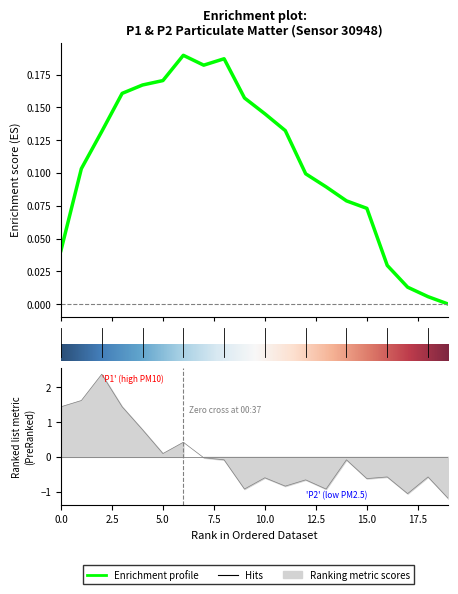

Which label corresponds to the largest value in the chart?

2